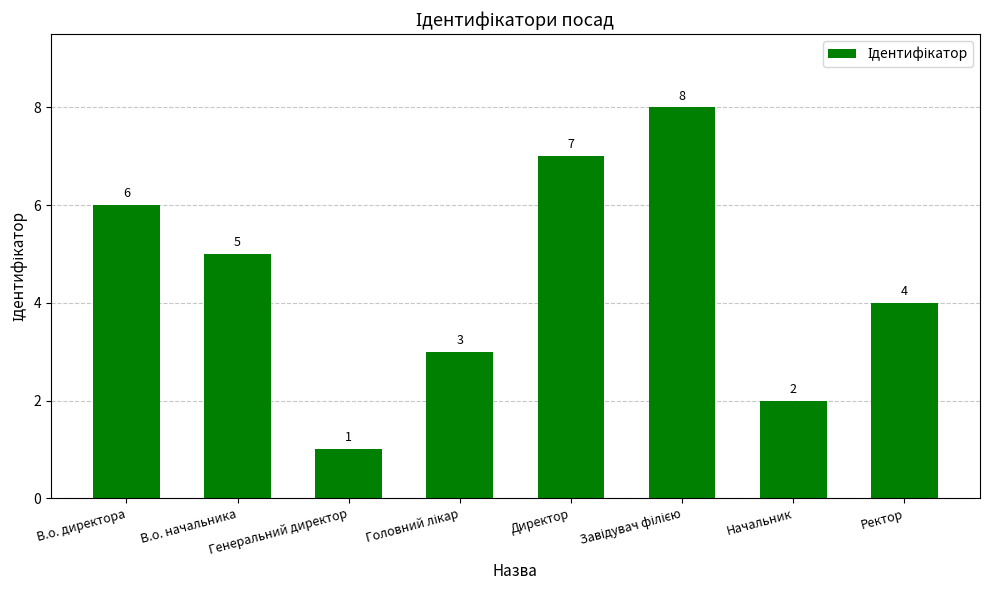

What is the difference between the second highest and second lowest values?

5